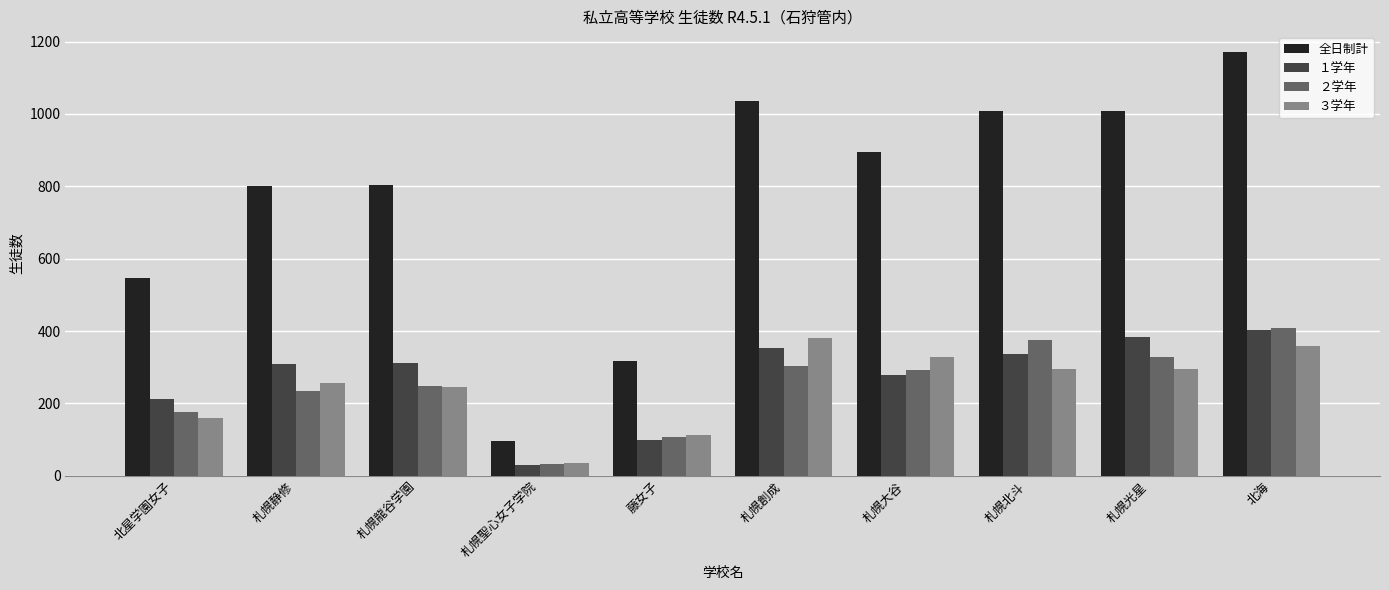

What is the difference between the highest and lowest values at 札幌大谷?

619